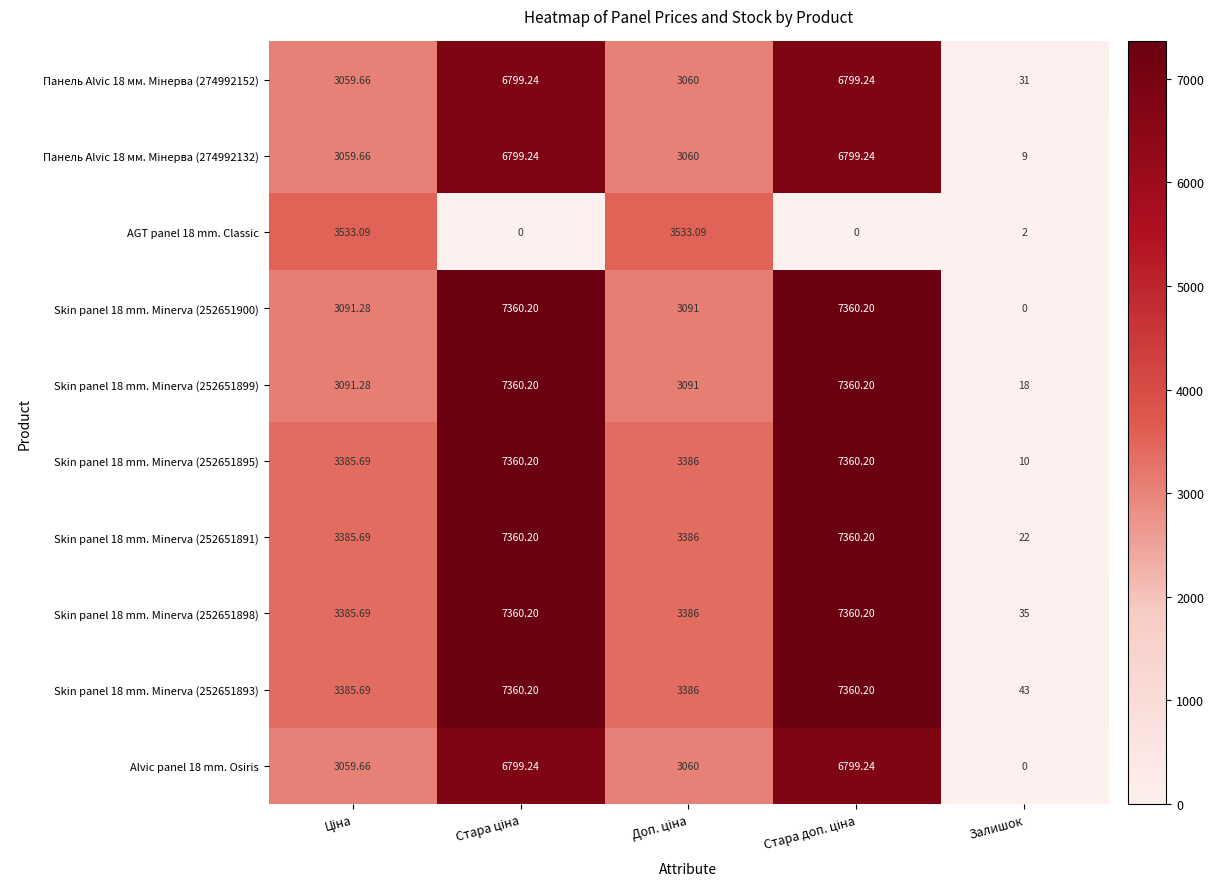

Which category has the lowest value in the Skin panel 18 mm. Minerva (252651893) series?

Залишок